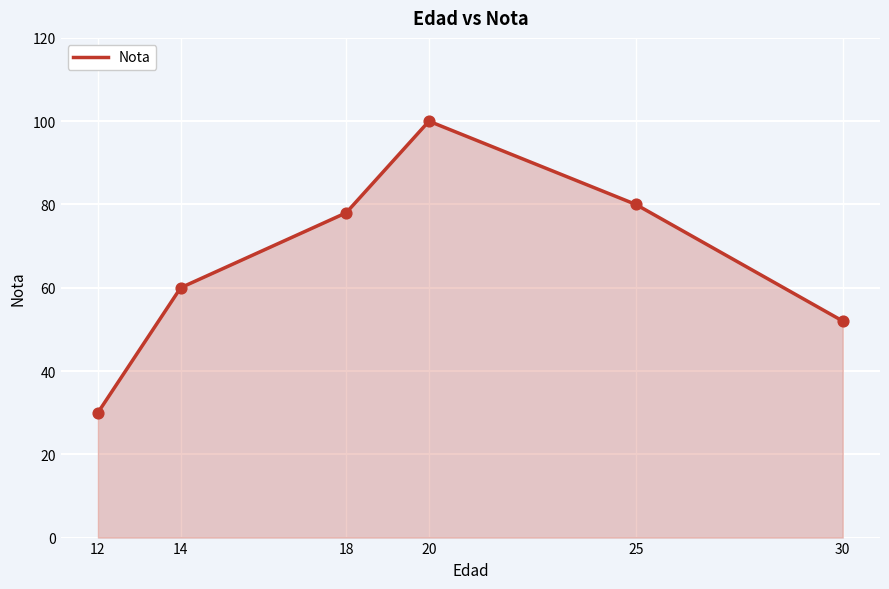

What is the ratio of the value at 14 to the value at 20?

0.6